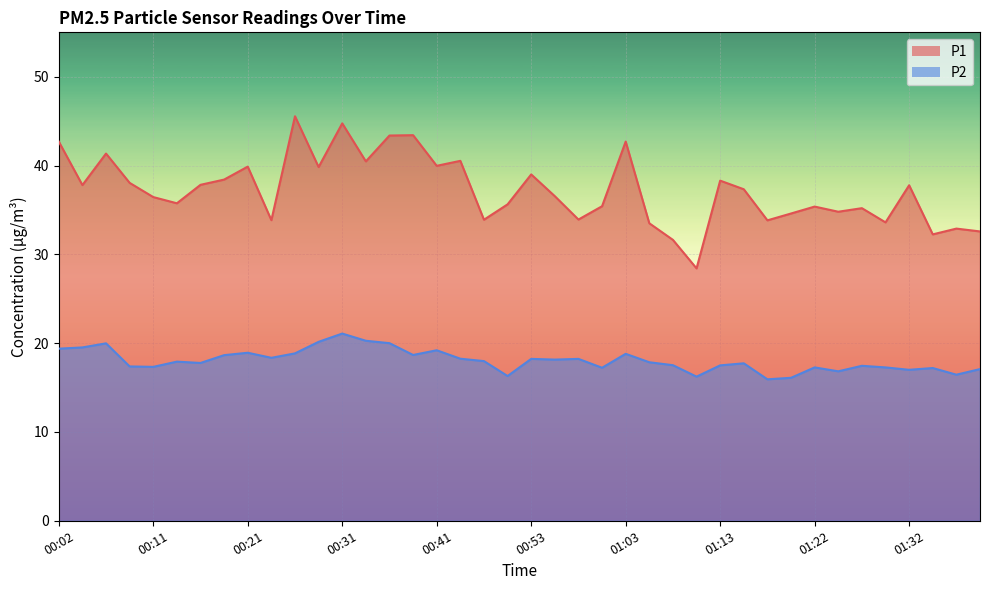

Reading right to left, transcribe all the data shown in this chart.

P1: 32.6	32.9	32.2	37.8	33.6	35.2	34.8	35.4	34.6	33.8	37.3	38.3	28.4	31.6	33.5	42.7	35.4	33.9	36.5	39.0	35.6	33.9	40.5	40.0	43.4	43.4	40.5	44.8	39.8	45.5	33.9	39.9	38.4	37.8	35.8	36.5	38.0	41.4	37.8	42.7
P2: 17.1	16.4	17.2	17.0	17.3	17.4	16.8	17.3	16.1	15.9	17.7	17.5	16.2	17.5	17.9	18.8	17.2	18.2	18.1	18.2	16.3	18.0	18.2	19.2	18.7	20.0	20.3	21.1	20.1	18.9	18.4	18.9	18.6	17.8	17.9	17.3	17.4	20.0	19.5	19.4